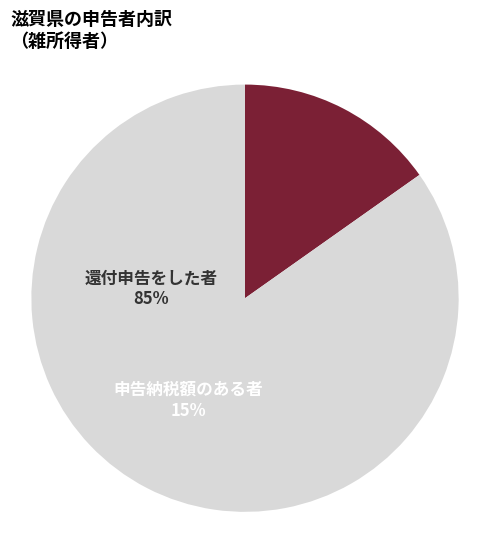

Is there a majority slice in this chart?

Yes